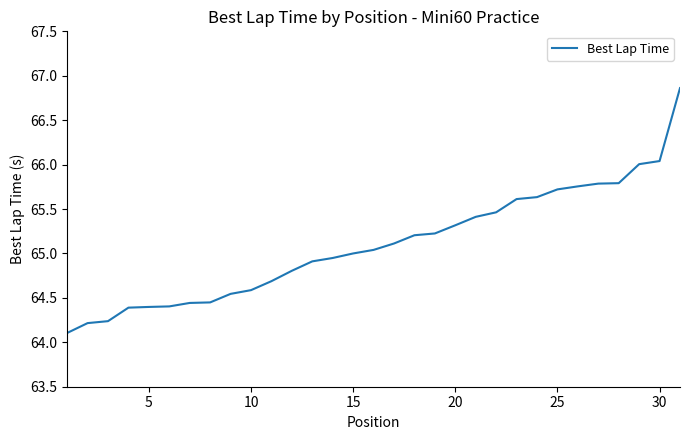

What is the minimum value shown in the chart?

64.1